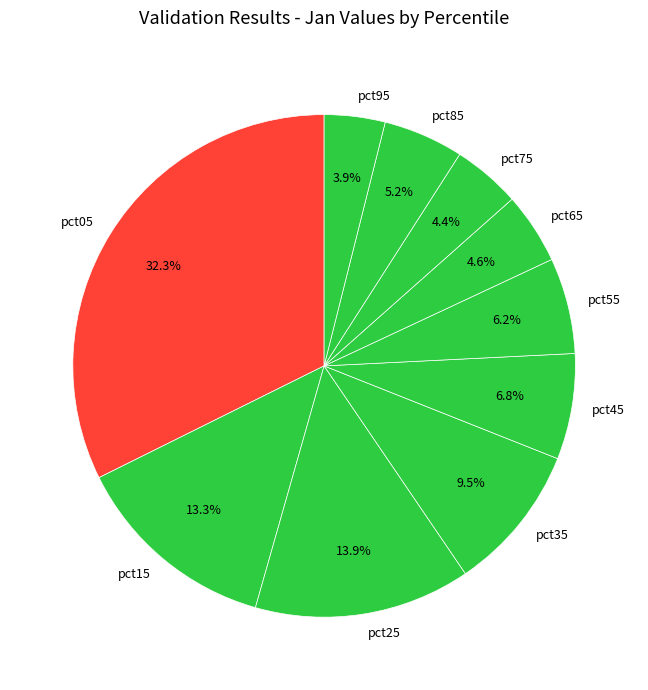

What is the largest slice in the pie chart?

pct05